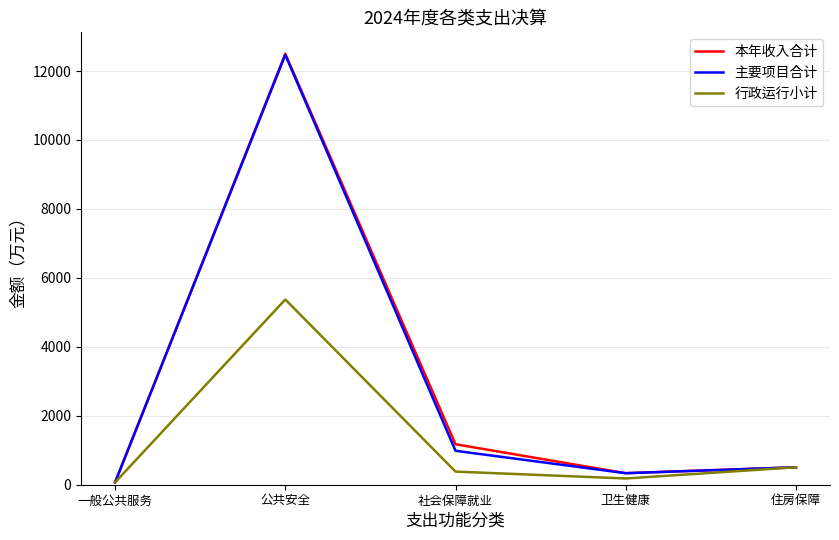

True or false: 主要项目合计 has a value of 983.9 at 社会保障就业.

True